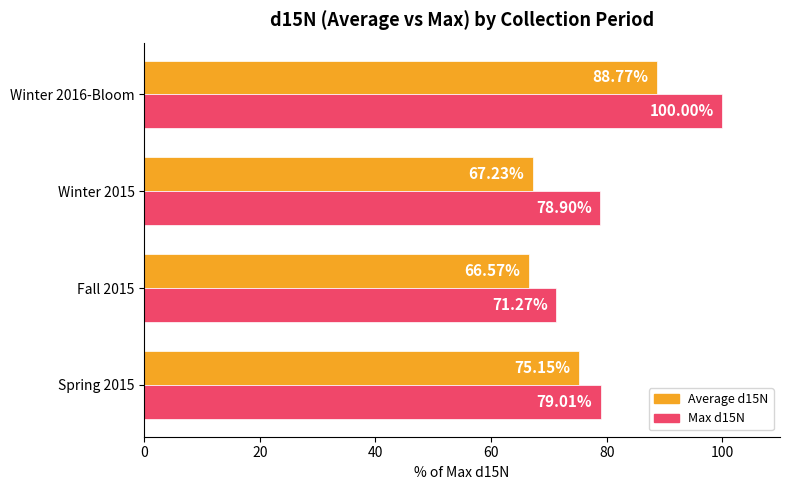

What is the average value of the Max d15N series?

82.3